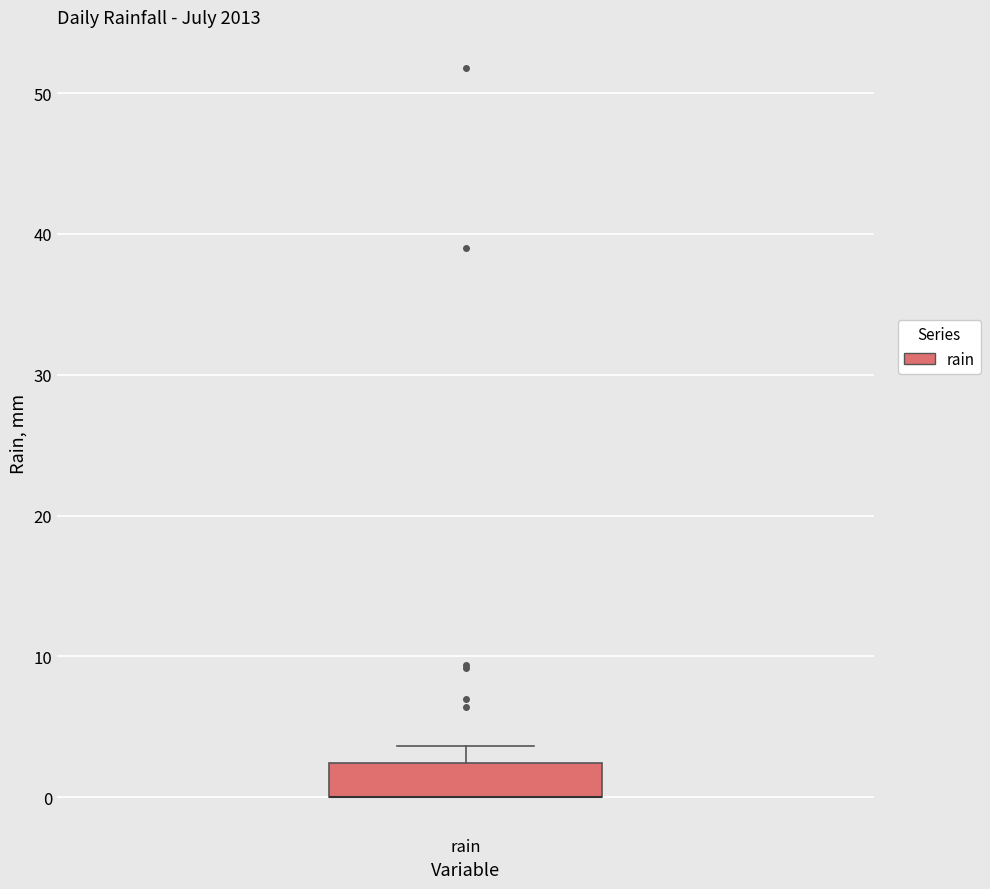

Read this box plot against the y-axis: the position of the median line, the range covered by the box, and the ends of both whiskers. The values are not printed on the chart, so give them approximately, as read against the axis.

median 0 (drawn on the box's lower edge), box 0 to 2, whiskers 0 to 4